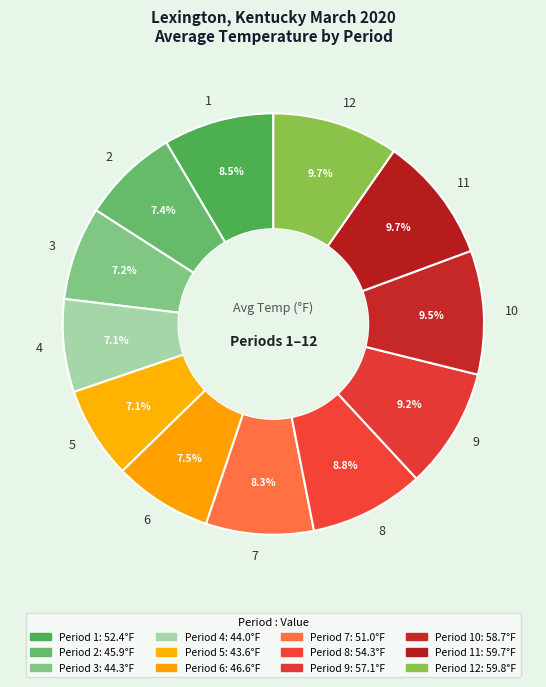

What is the total percentage of 4 and 11?

16.8%